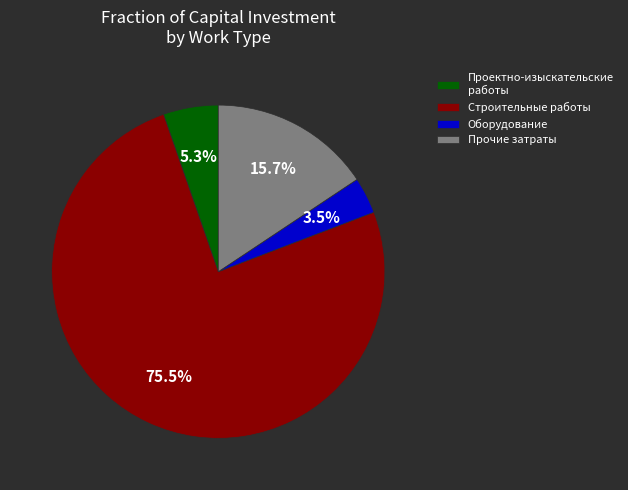

Which slice is the smallest?

Оборудование